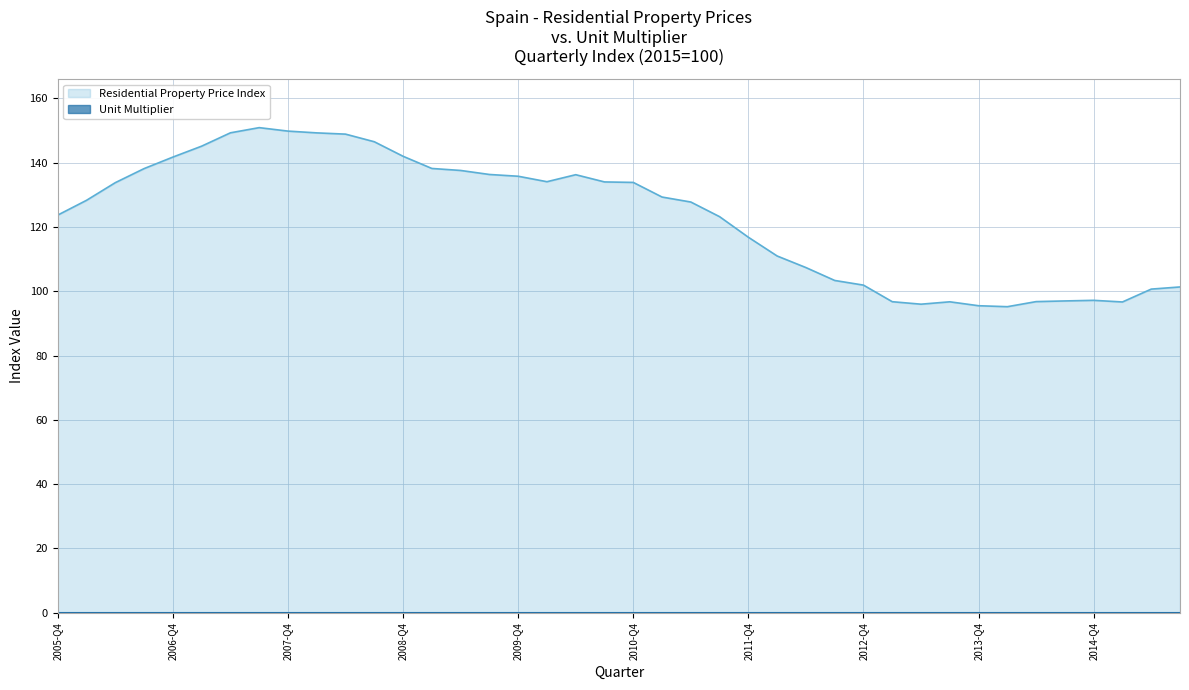

What is the difference between the maximum and minimum values in the Residential Property Price Index series?

55.7